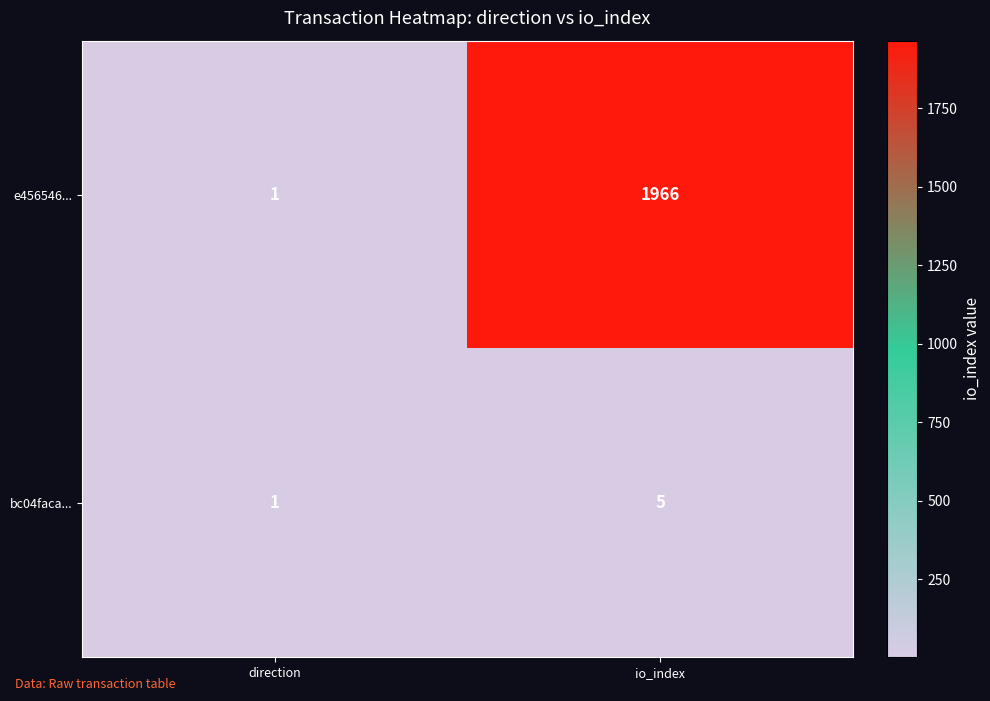

True or false: e456546... has a value of 1966 at io_index.

True